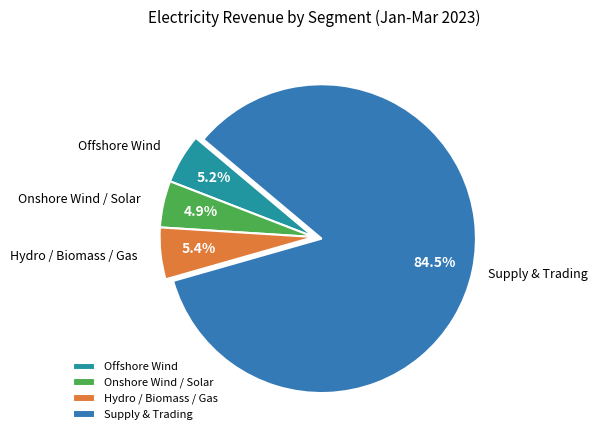

Which category has the biggest portion of the pie?

Supply & Trading